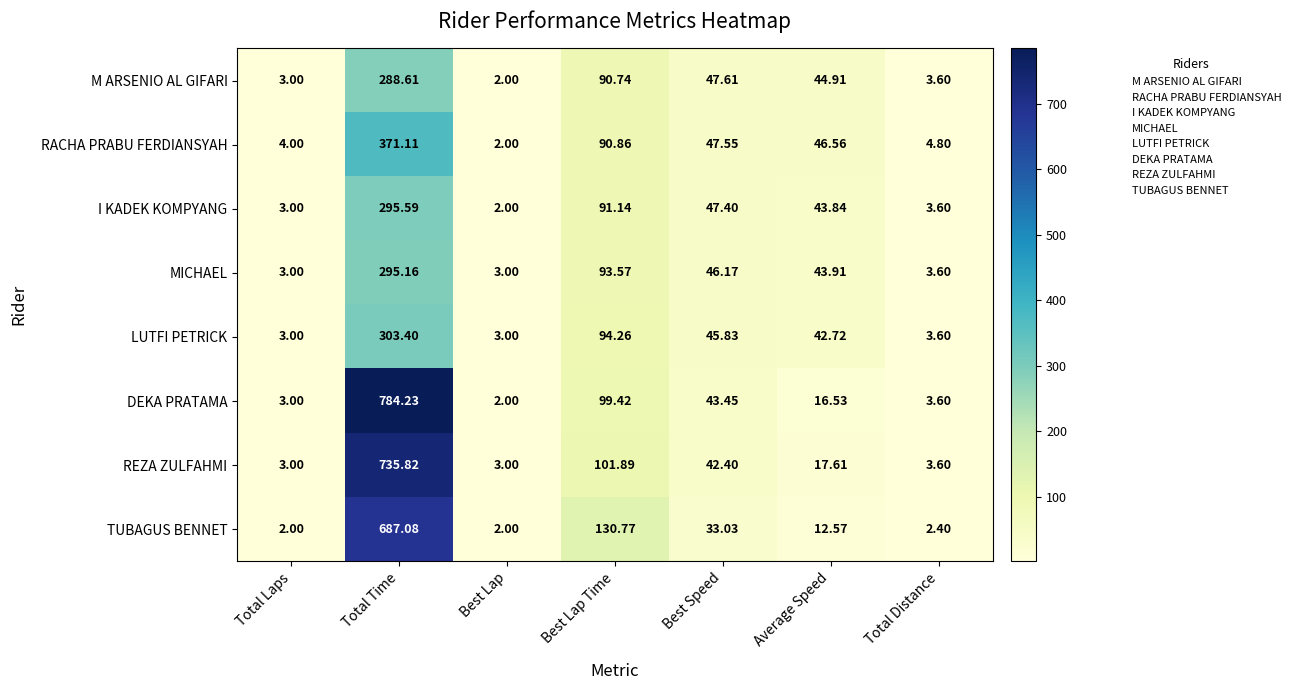

Which category has the highest value in the RACHA PRABU FERDIANSYAH series?

Total Time